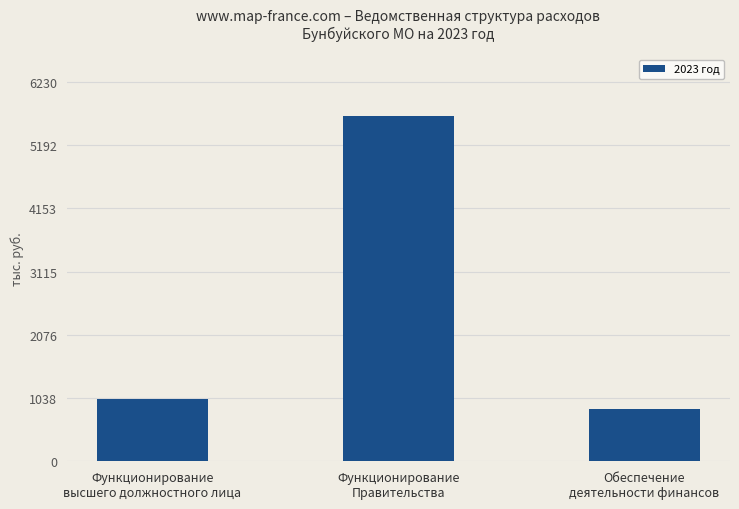

Rank the categories by value from lowest to highest.

Обеспечение
деятельности финансов, Функционирование
высшего должностного лица, Функционирование
Правительства